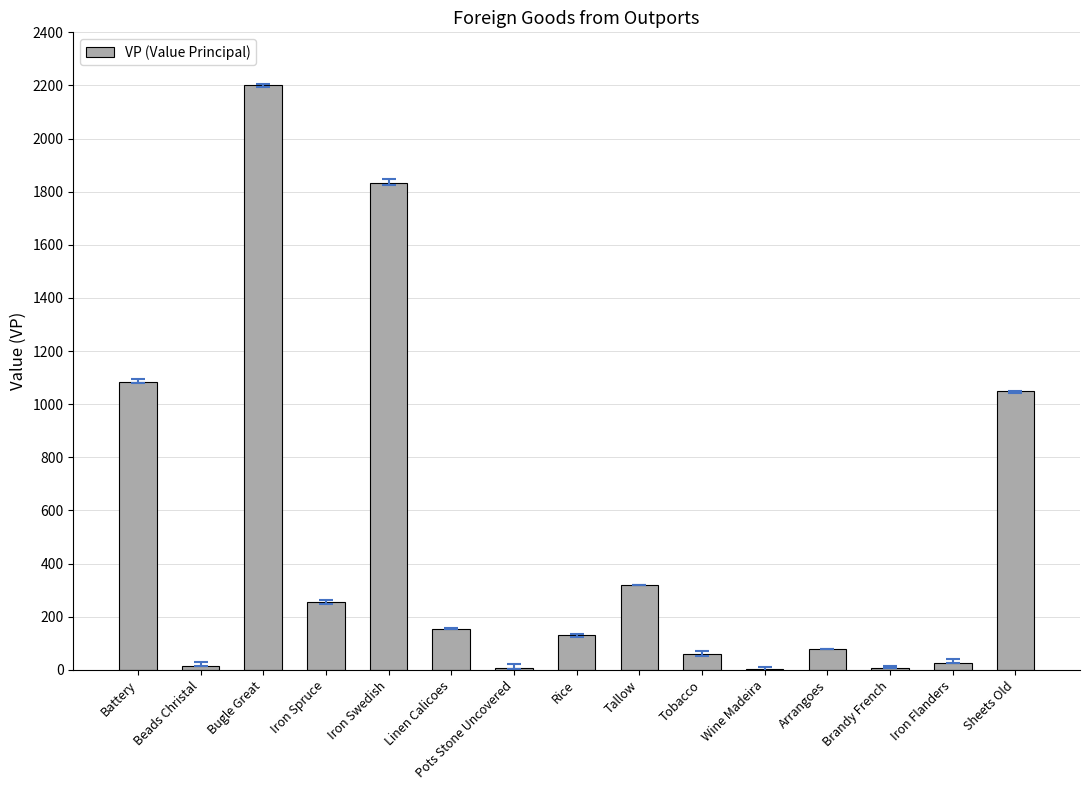

Between Linen Calicoes and Rice, which is larger?

Linen Calicoes